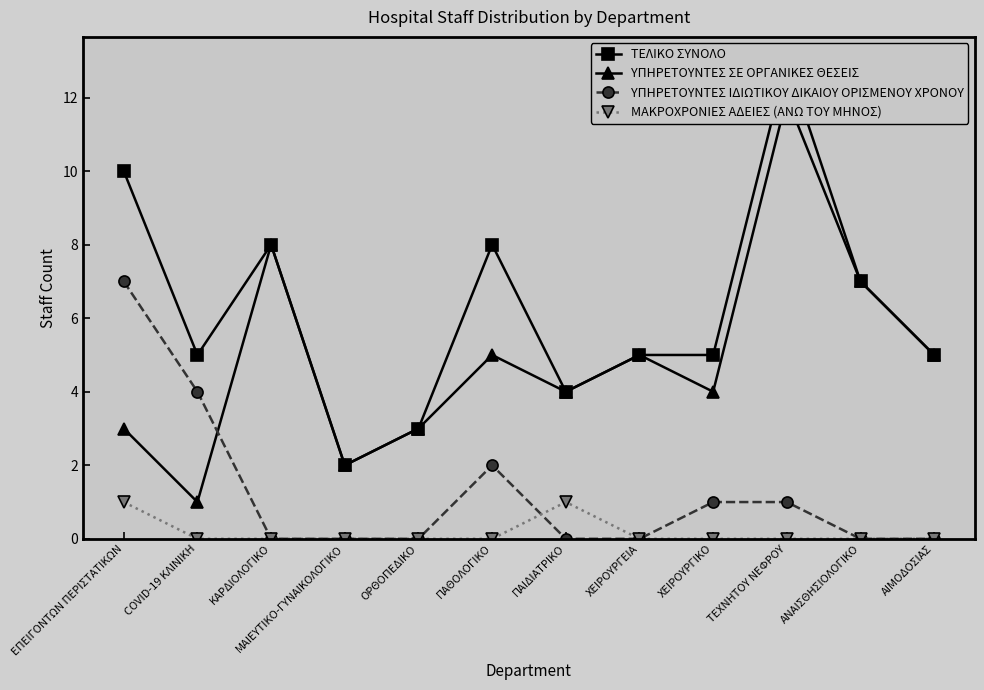

What is the total value across all series at ΧΕΙΡΟΥΡΓΙΚΟ?

10